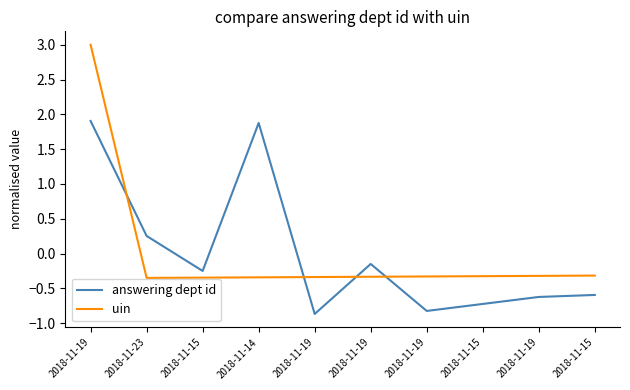

What are all the series names shown in the legend?

answering dept id, uin